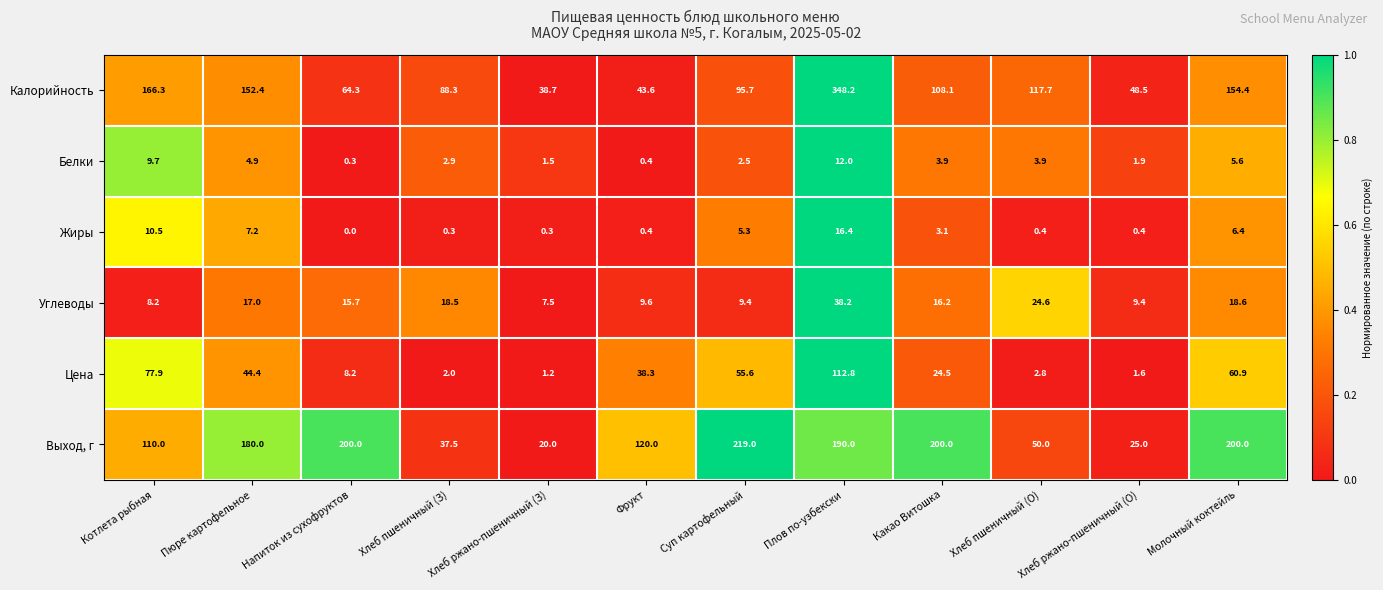

At which category is the sum across all series the highest?

Плов по-узбекски